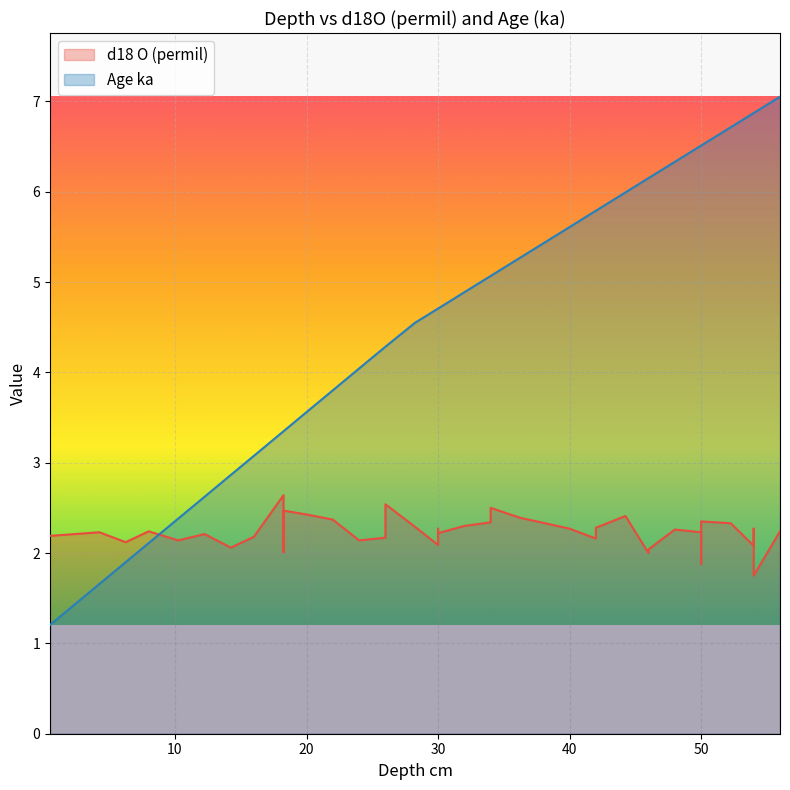

What is the sum of the d18 O (permil) values at 28.25 and 48.0?

4.5